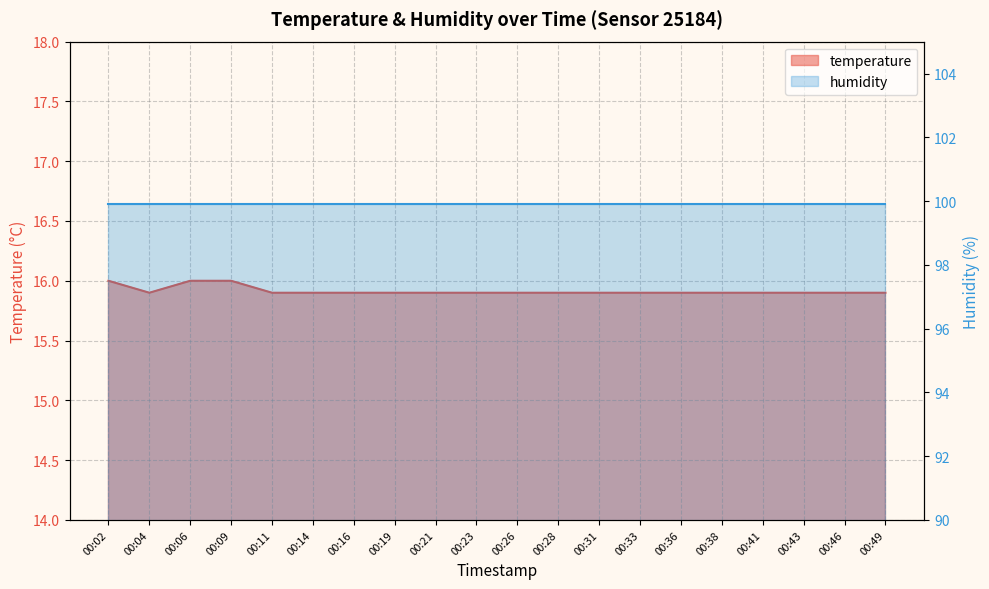

Does the chart display data point markers on the line(s)?

No